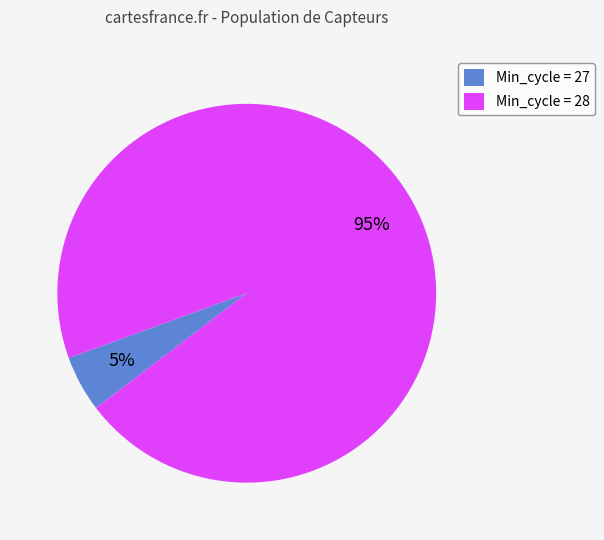

What is the smallest slice in the pie chart?

Min_cycle = 27